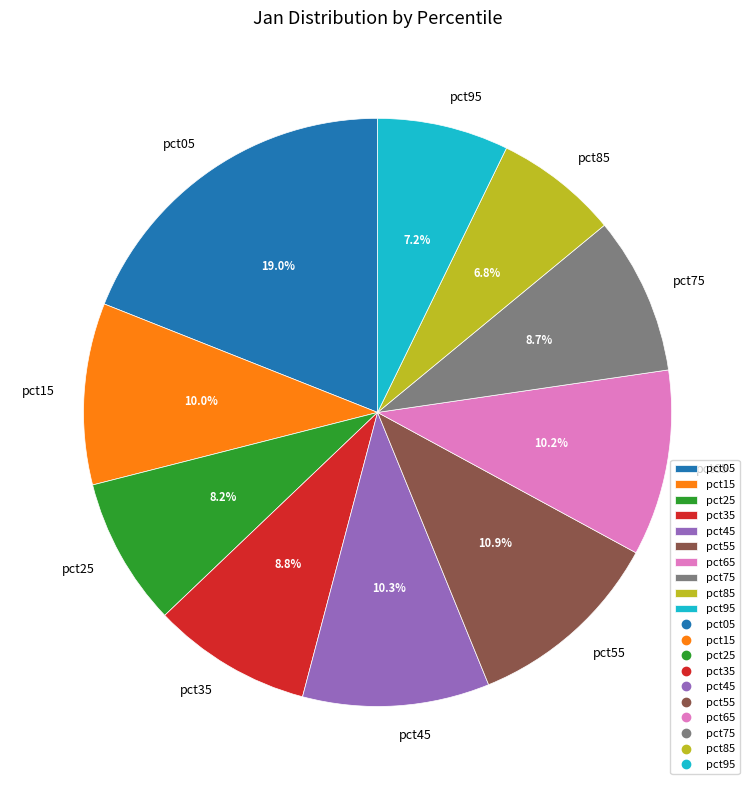

To the nearest percent, what is the combined percentage of pct35 and pct25?

17%